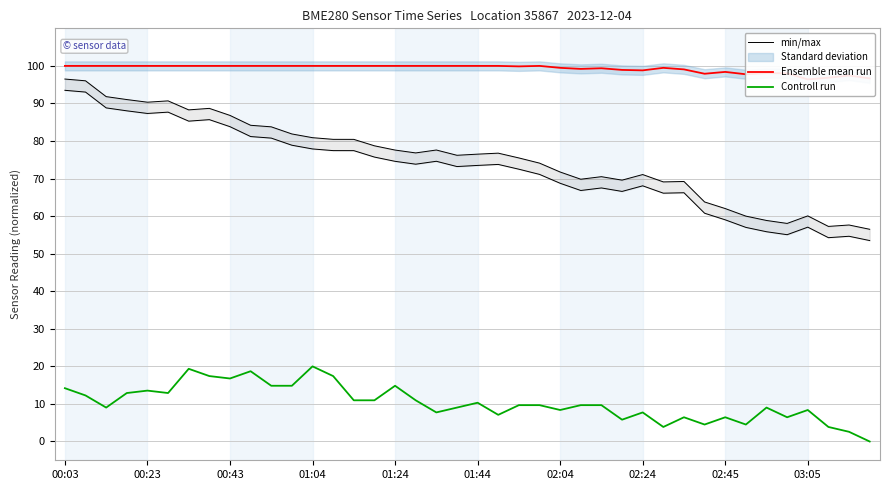

What is the difference between the second highest and second lowest values in the min/max series?

38.8